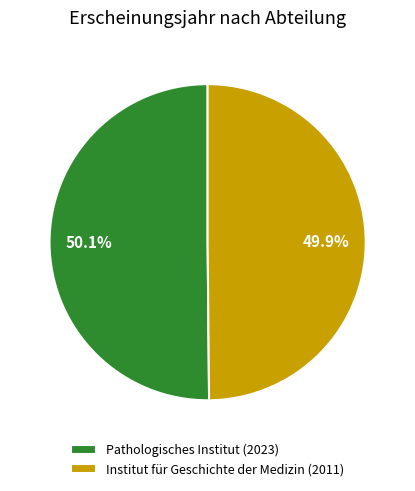

How much of the chart is everything except Pathologisches Institut (2023)?

49.9%